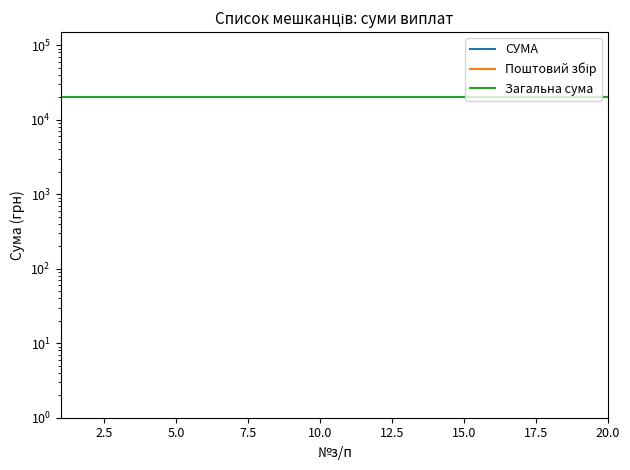

What position from the left is 19?

20